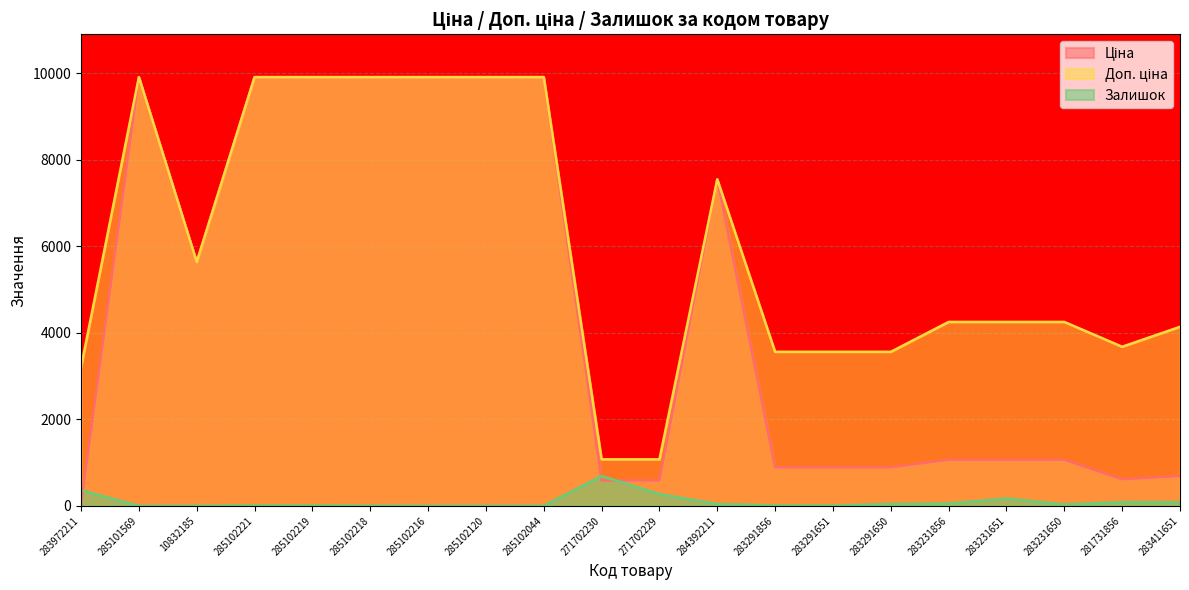

In Залишок, how many points are lower than both neighbors (excluding endpoints)?

3